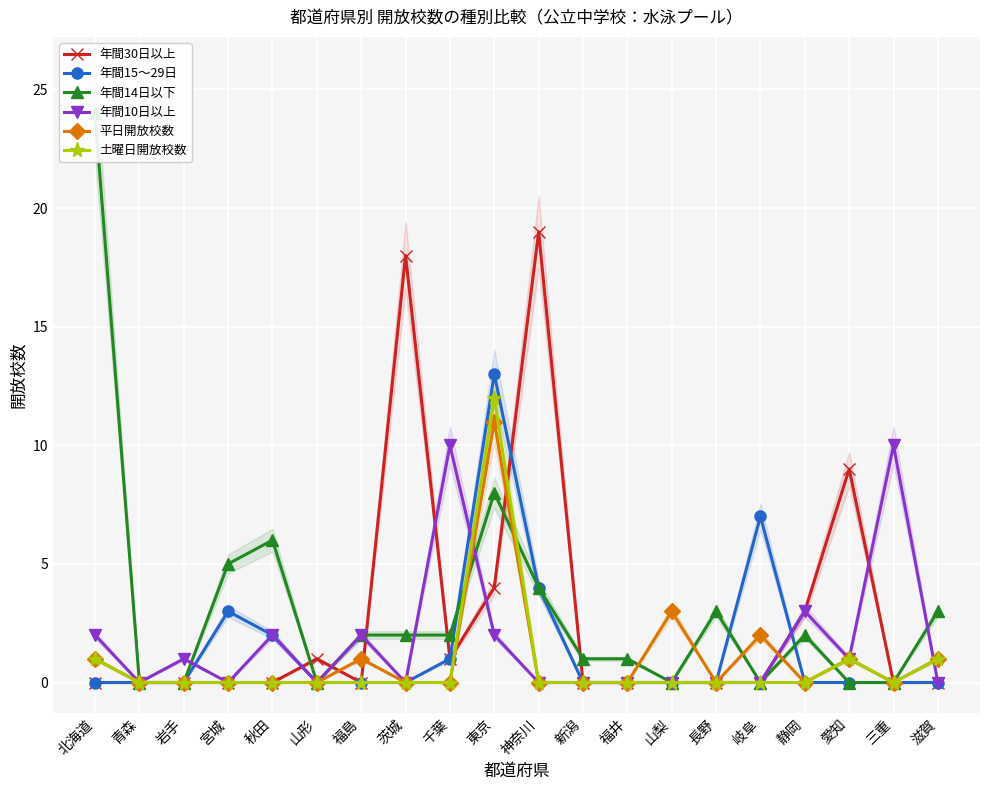

How many positive values does the 土曜日開放校数 series have?

4